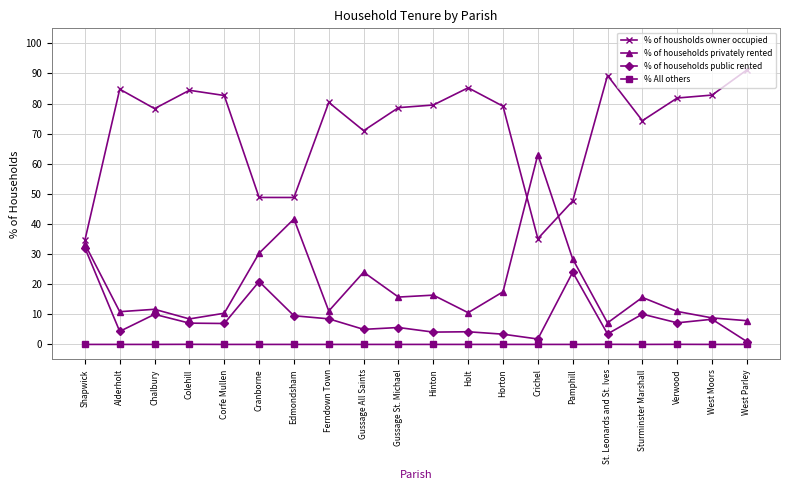

True or false: % All others and % of housholds owner occupied intersect in this chart.

False